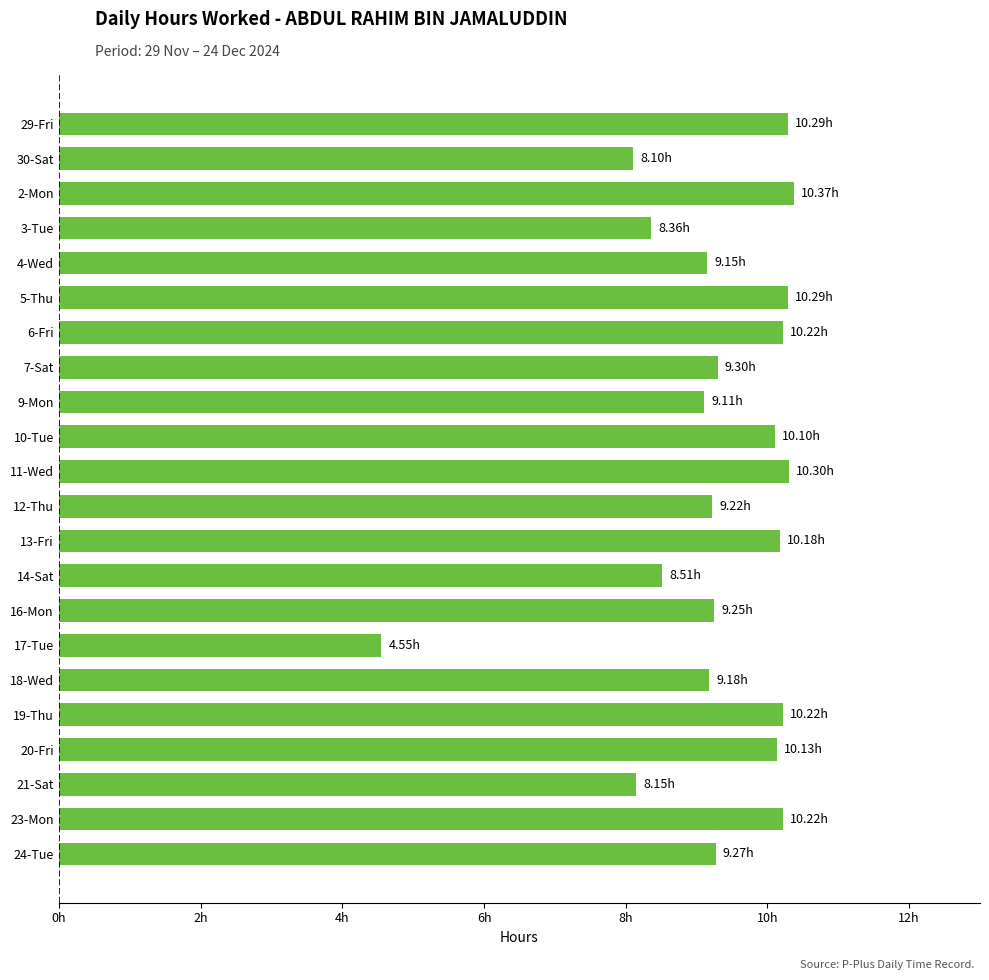

Are the bars horizontal?

Yes